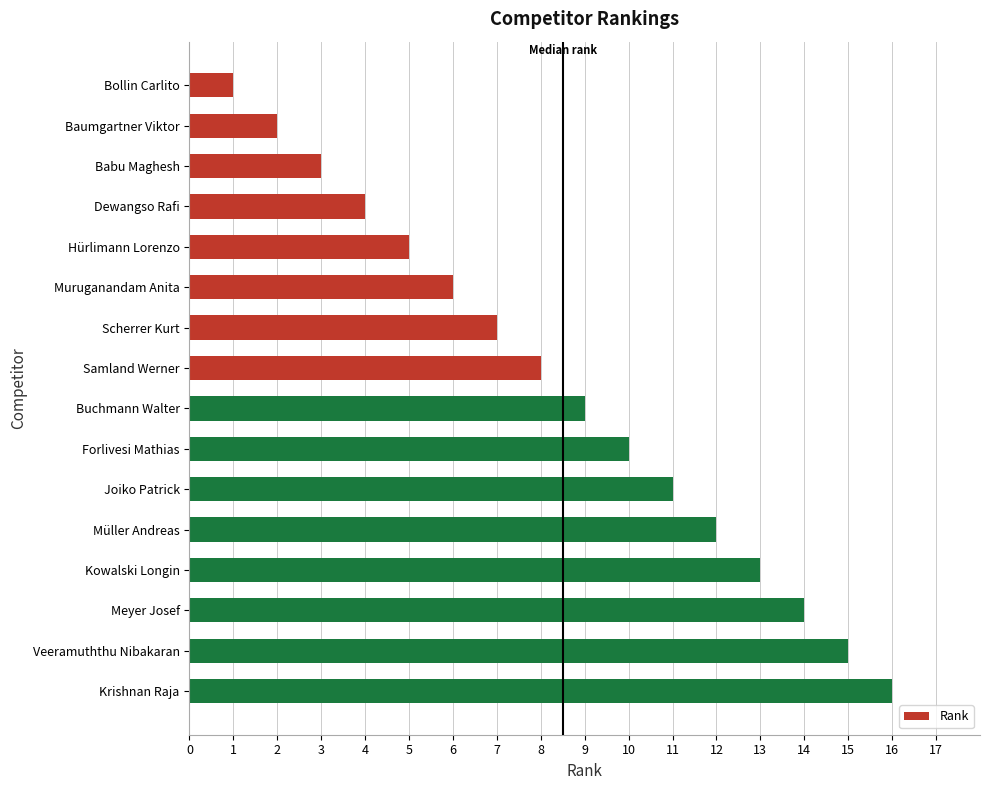

The value at Kowalski Longin is 19. True or false?

False